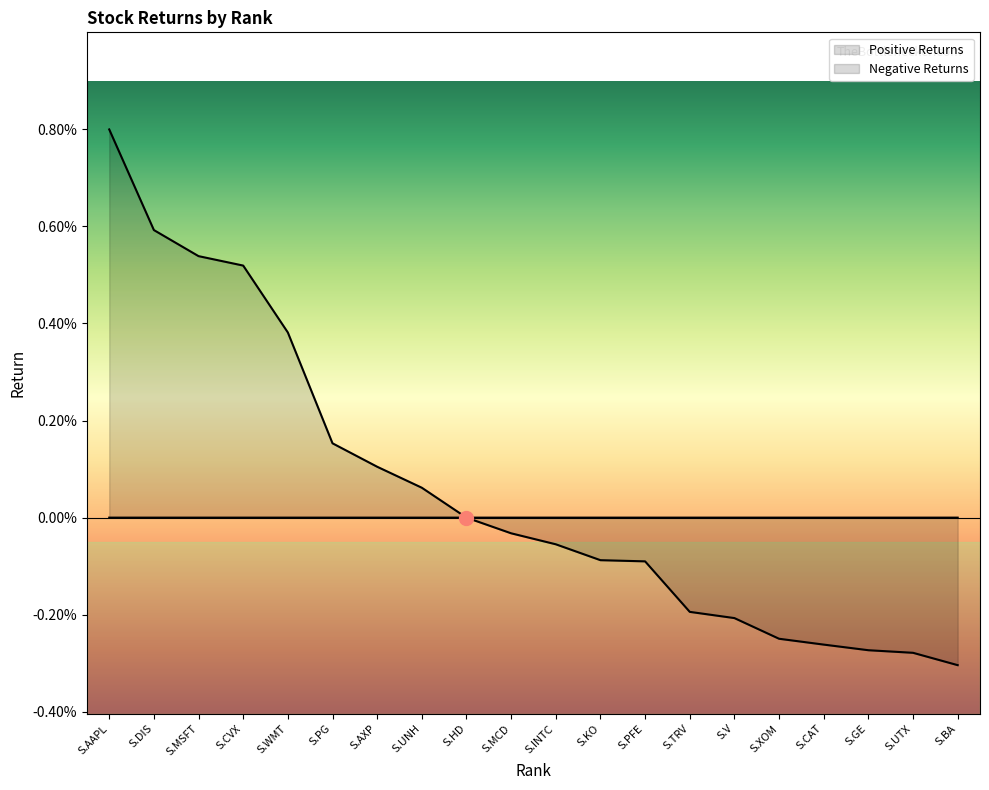

True or false: Negative Returns has more than 0 points higher than both neighbors.

False